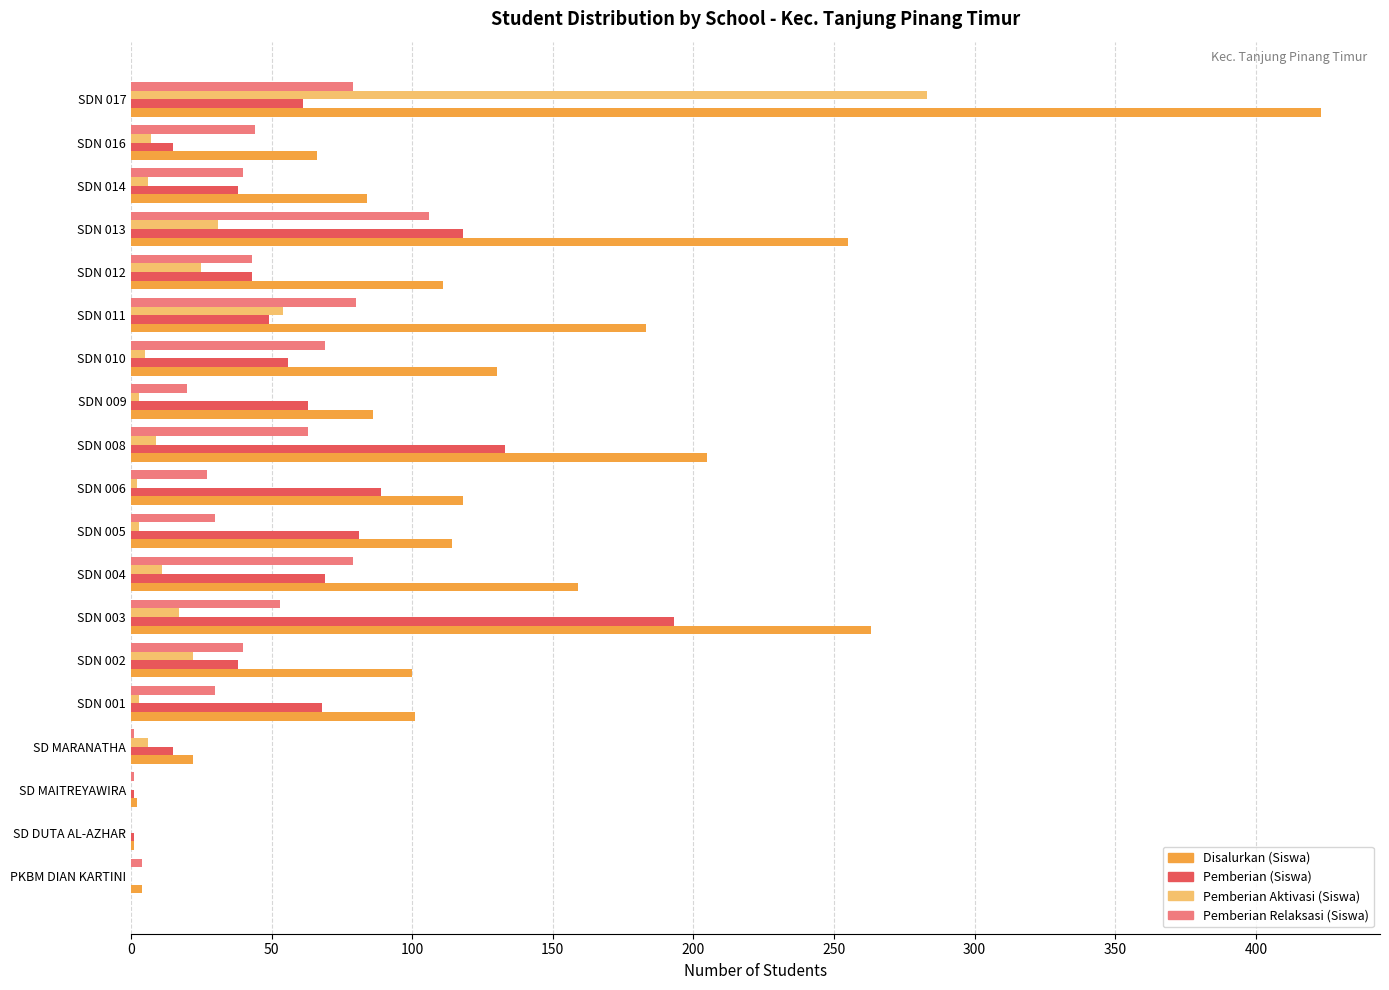

The Disalurkan (Siswa) series shows 255 at SDN 013. True or false?

True